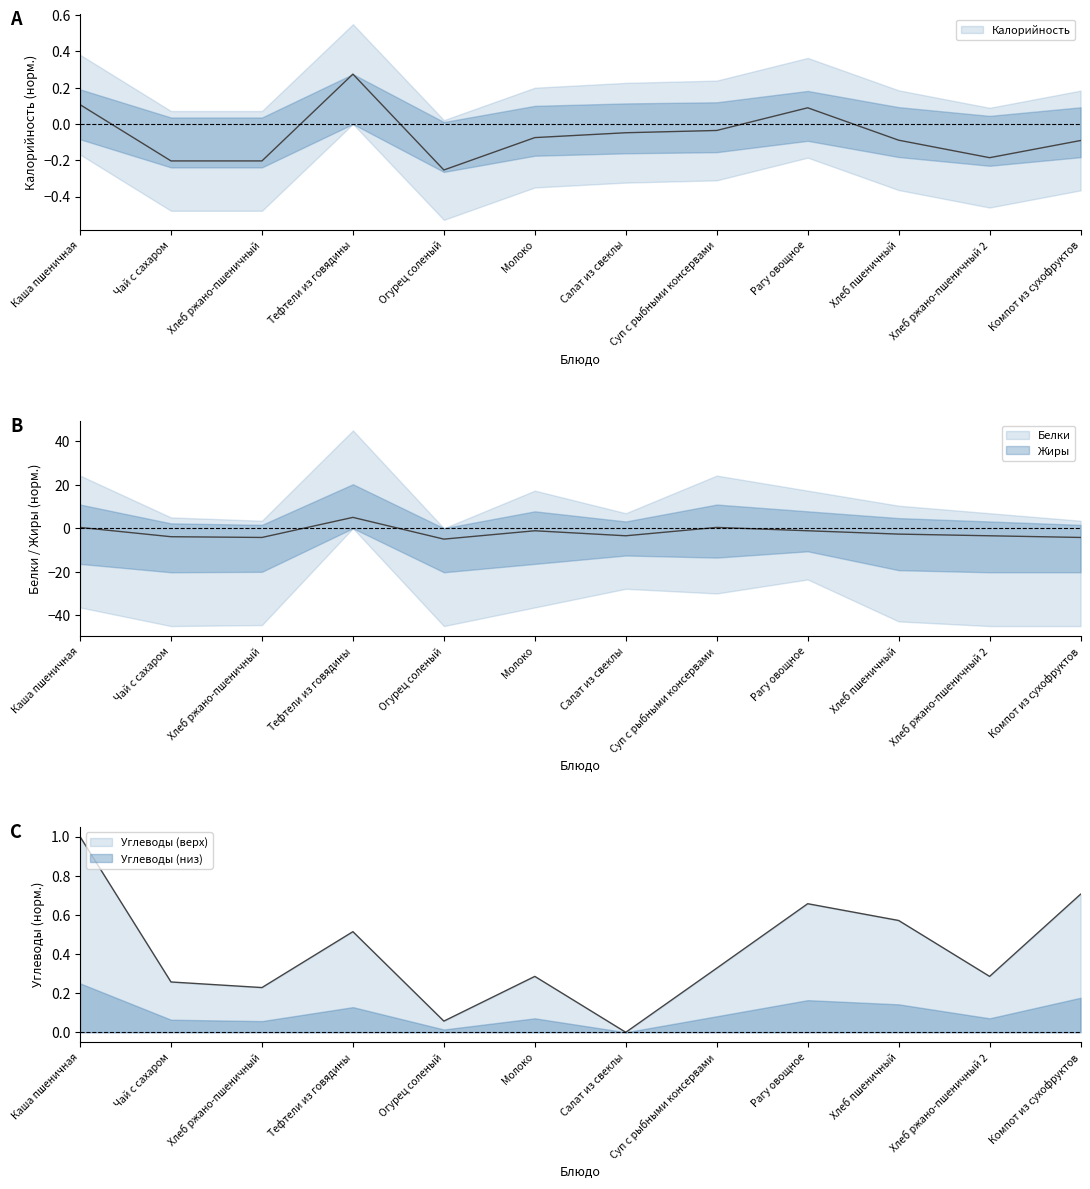

List the labels in order of Калорийность value, largest first.

Тефтели из говядины, Каша пшеничная, Рагу овощное, Суп с рыбными консервами, Салат из свеклы, Молоко, Хлеб пшеничный, Компот из сухофруктов, Хлеб ржано-пшеничный 2, Чай с сахаром, Хлеб ржано-пшеничный, Огурец соленый